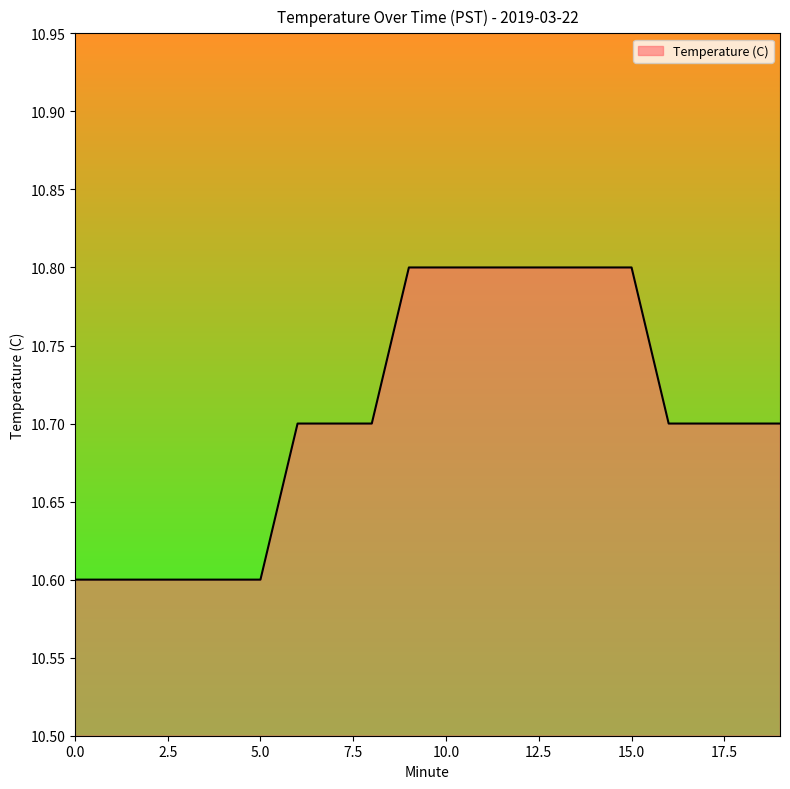

What is the smallest value displayed?

10.6